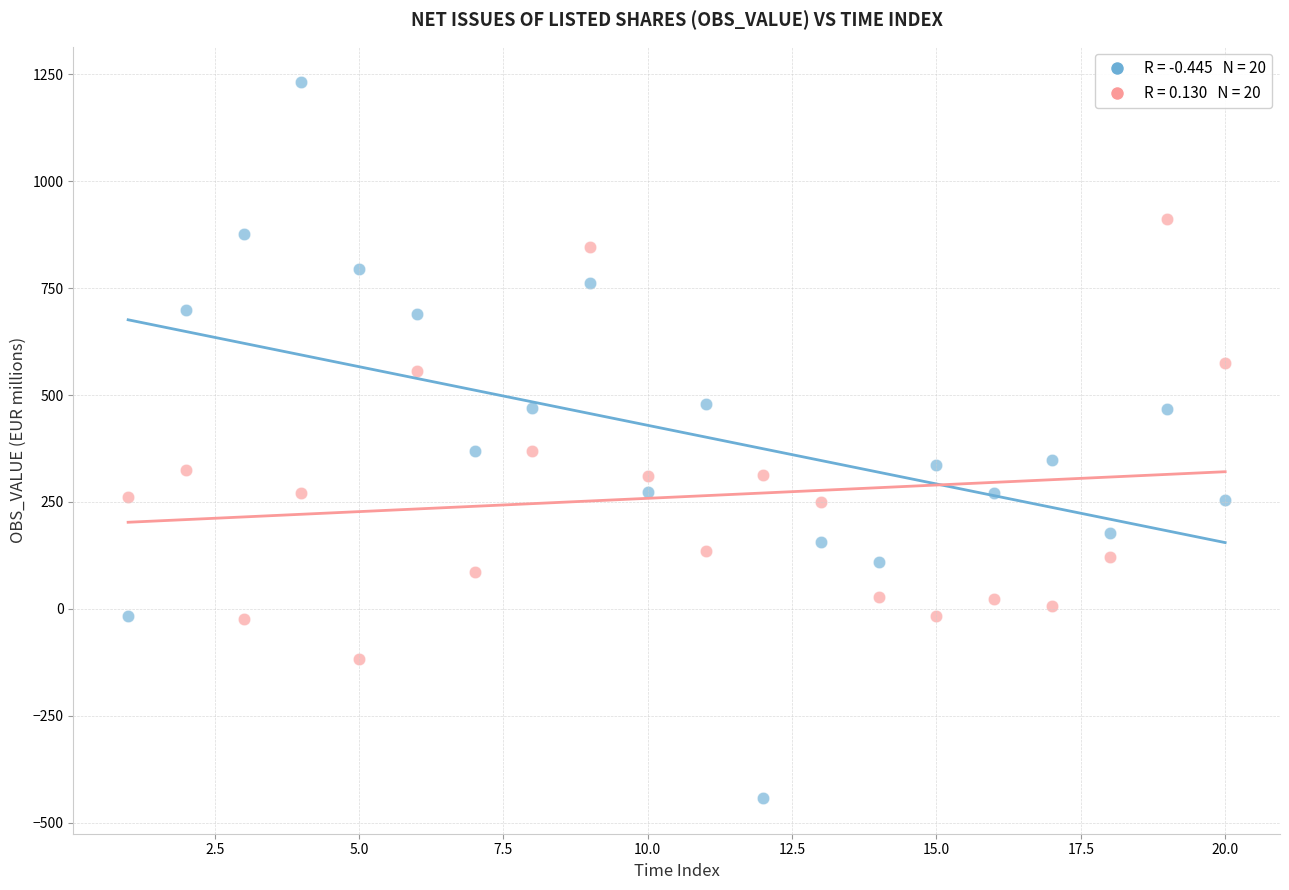

Across all data points, what is the range of X values (max minus min)?

19